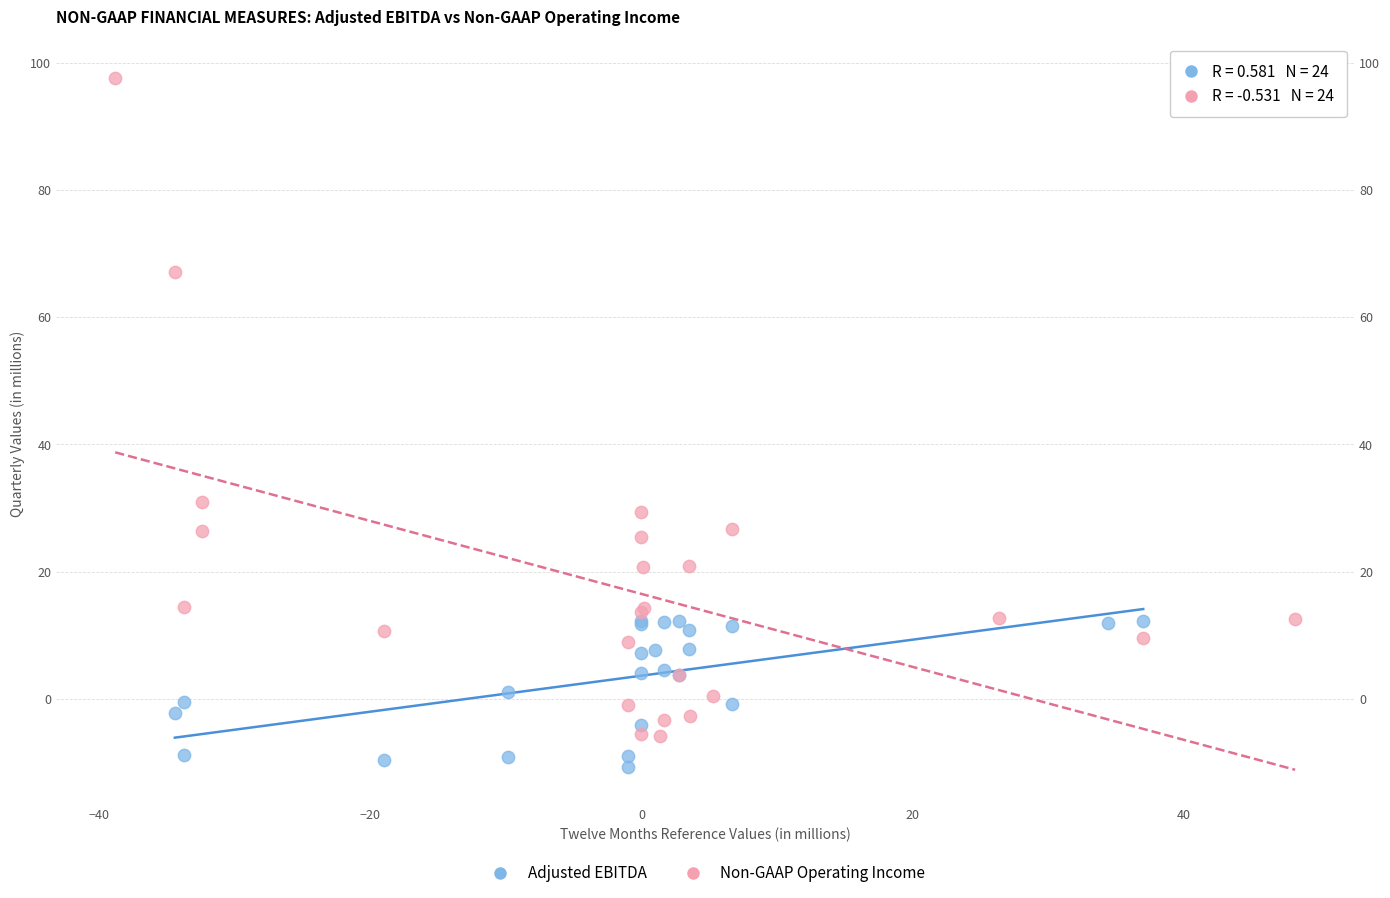

Which series reaches the minimum Y coordinate?

Adjusted EBITDA